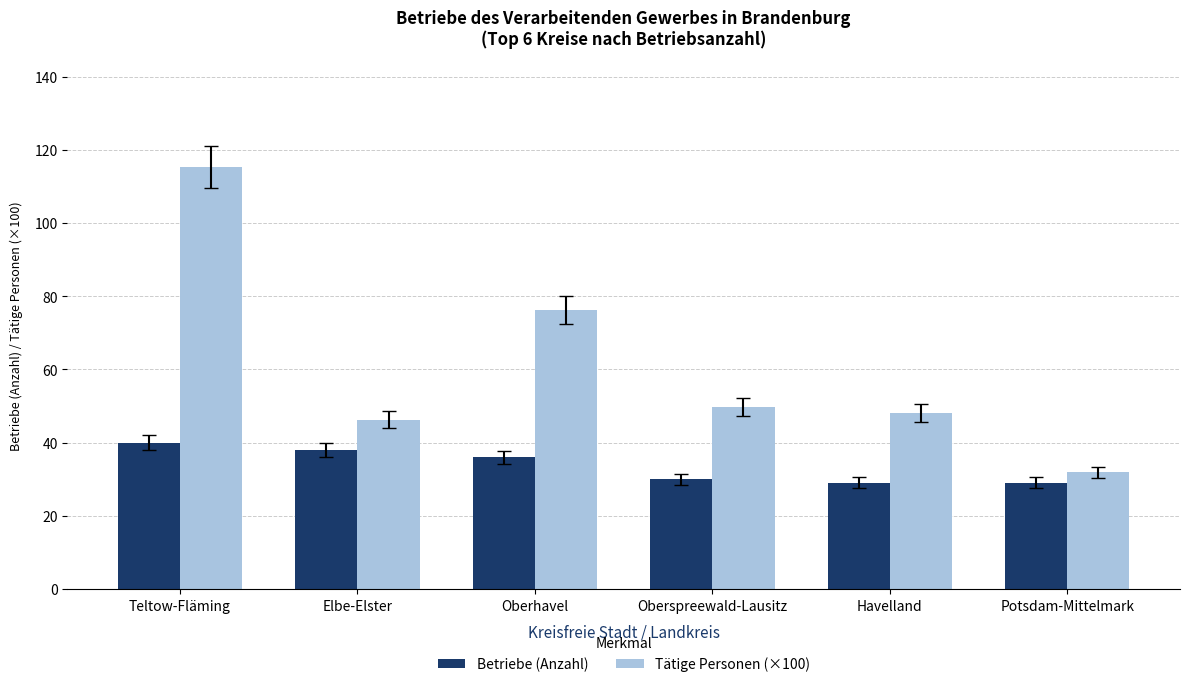

Rank the series by their average value, from lowest to highest.

Betriebe (Anzahl), Tätige Personen (×100)